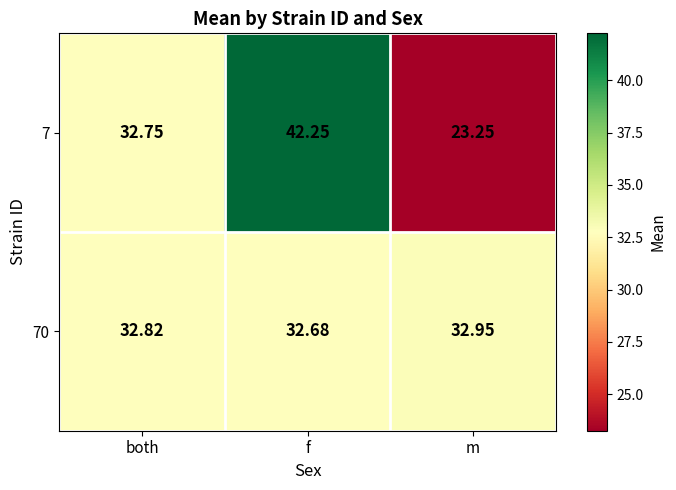

What is the difference between the highest and lowest values at m?

9.7